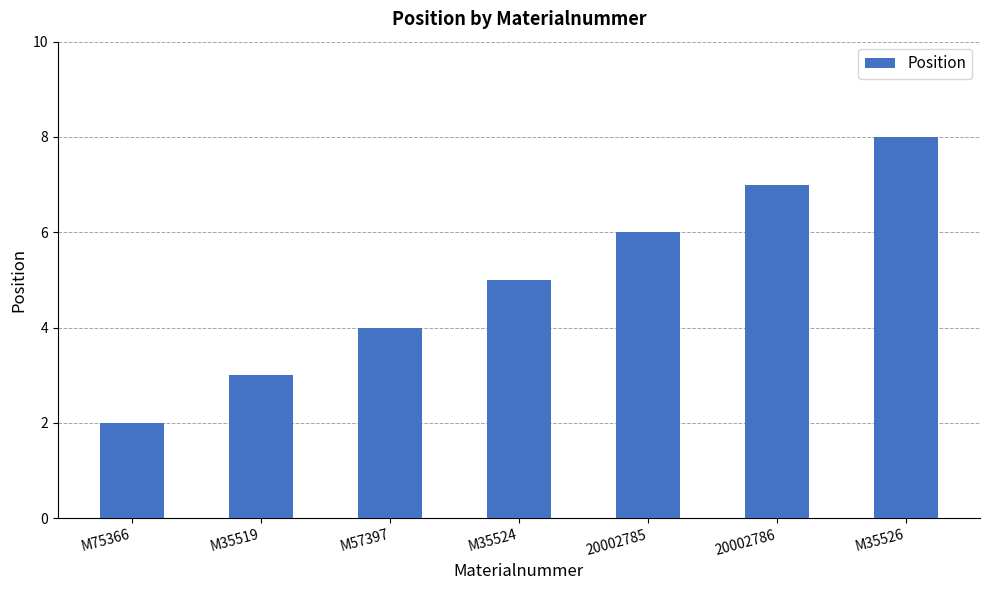

What is the sum of all values?

35